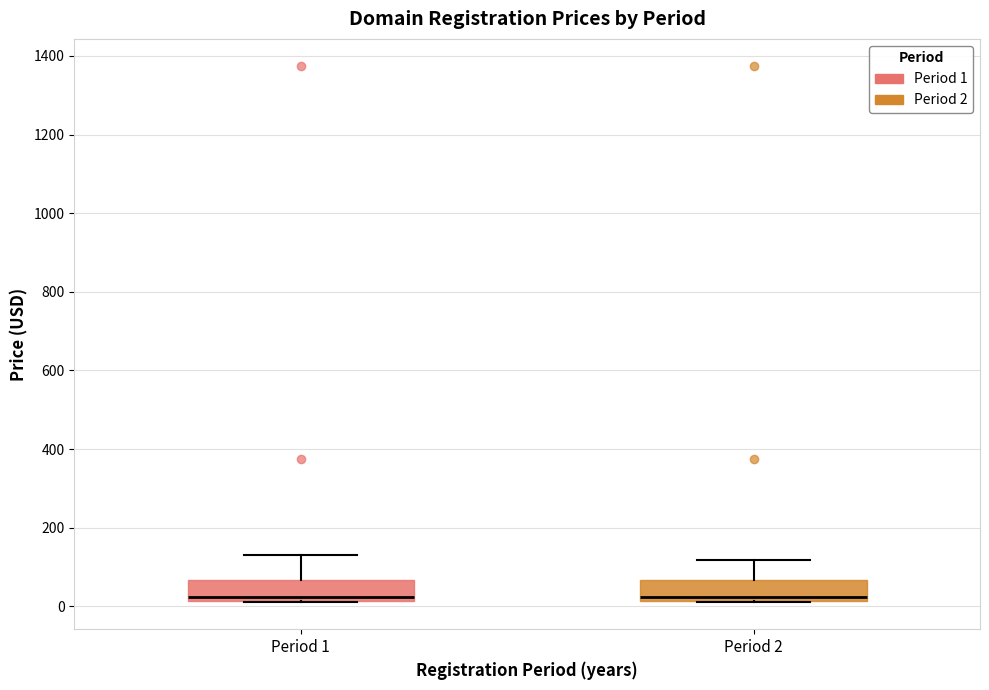

Where is the lower edge of the box for Period 2 on the y-axis? The values are not printed on the chart, so give them approximately, as read against the axis.

20